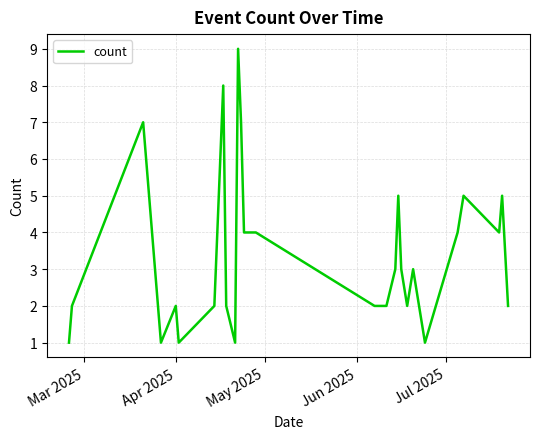

What is the greatest value displayed?

9